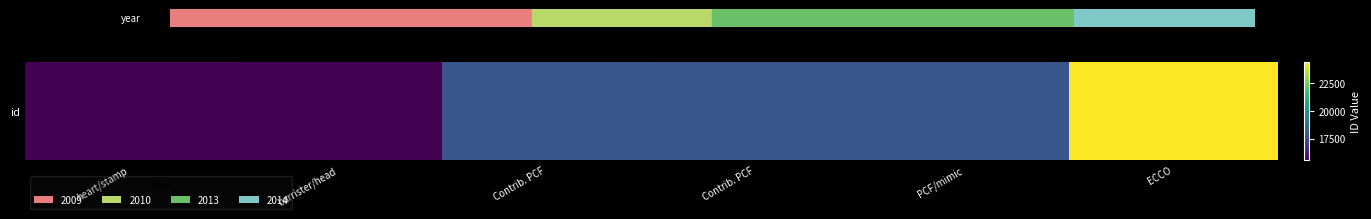

Is it true that the value at heart/stamp is 15594?

True